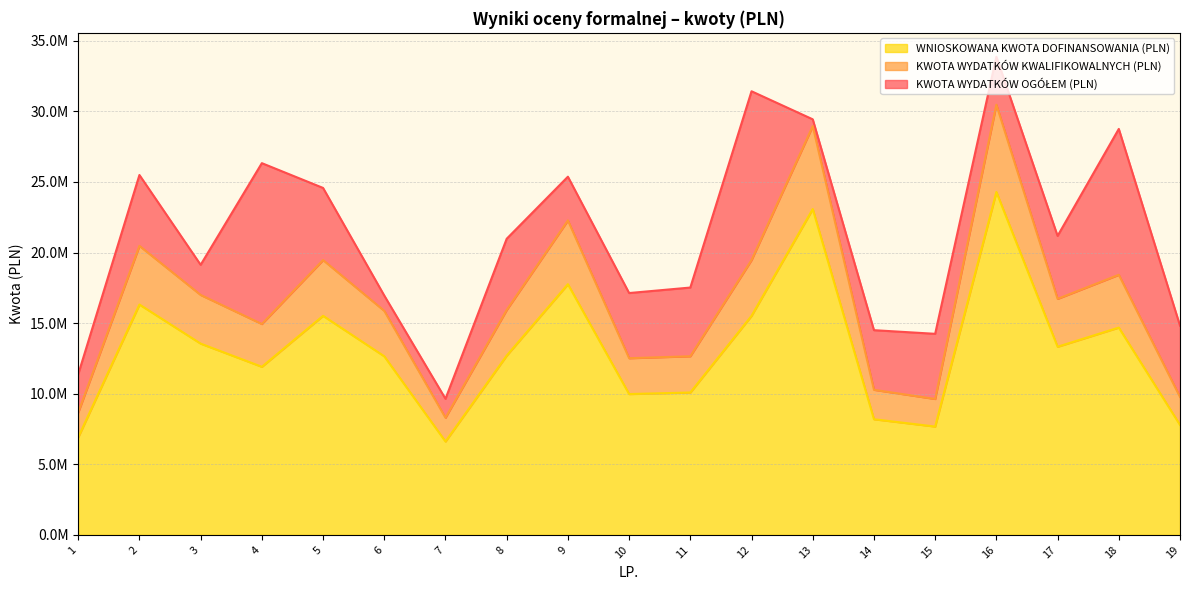

Rank the series by their average value, from highest to lowest.

KWOTA WYDATKÓW OGÓŁEM (PLN), KWOTA WYDATKÓW KWALIFIKOWALNYCH (PLN), WNIOSKOWANA KWOTA DOFINANSOWANIA (PLN)